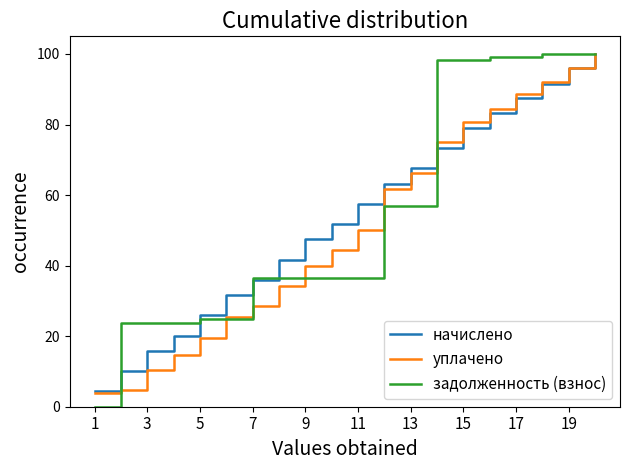

True or false: начислено has more than 2 interior local peaks.

False